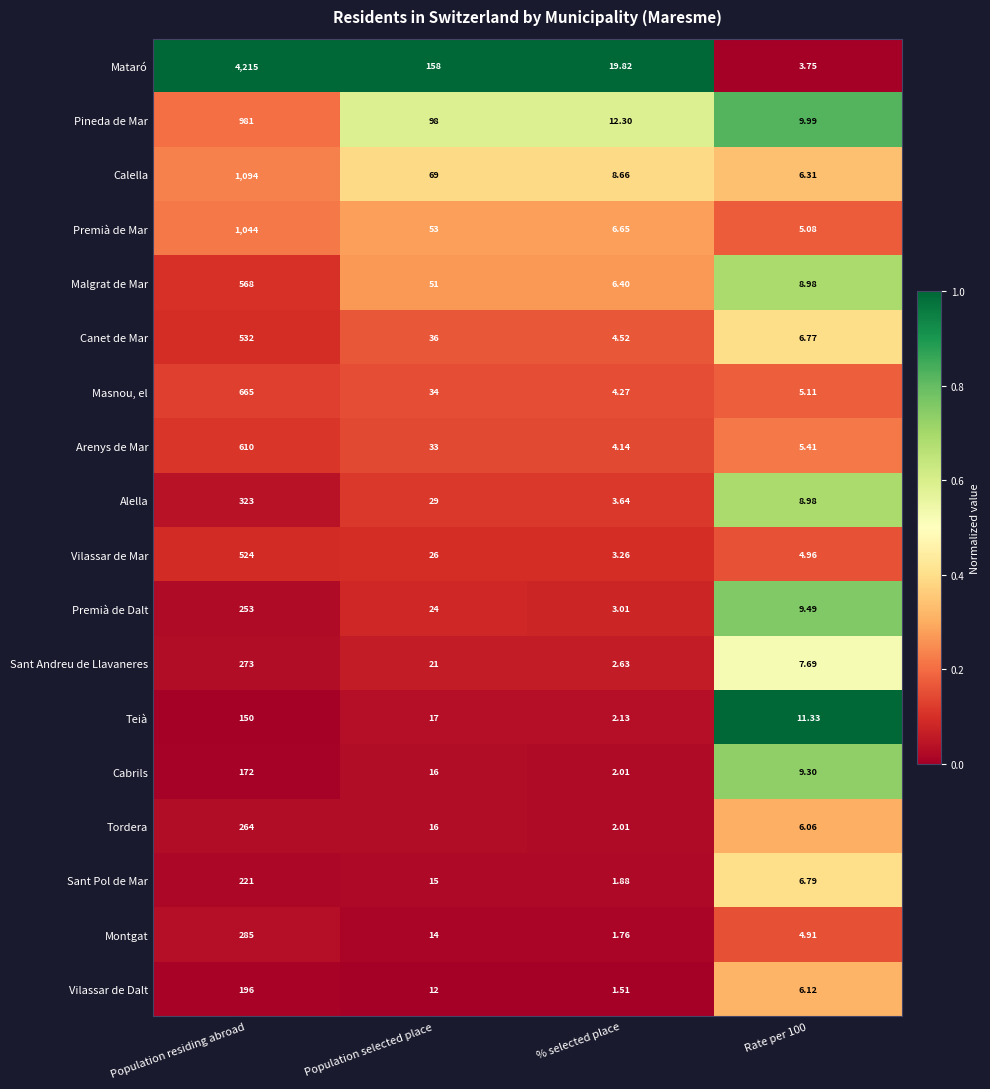

Which series has the largest total across all categories?

Mataró